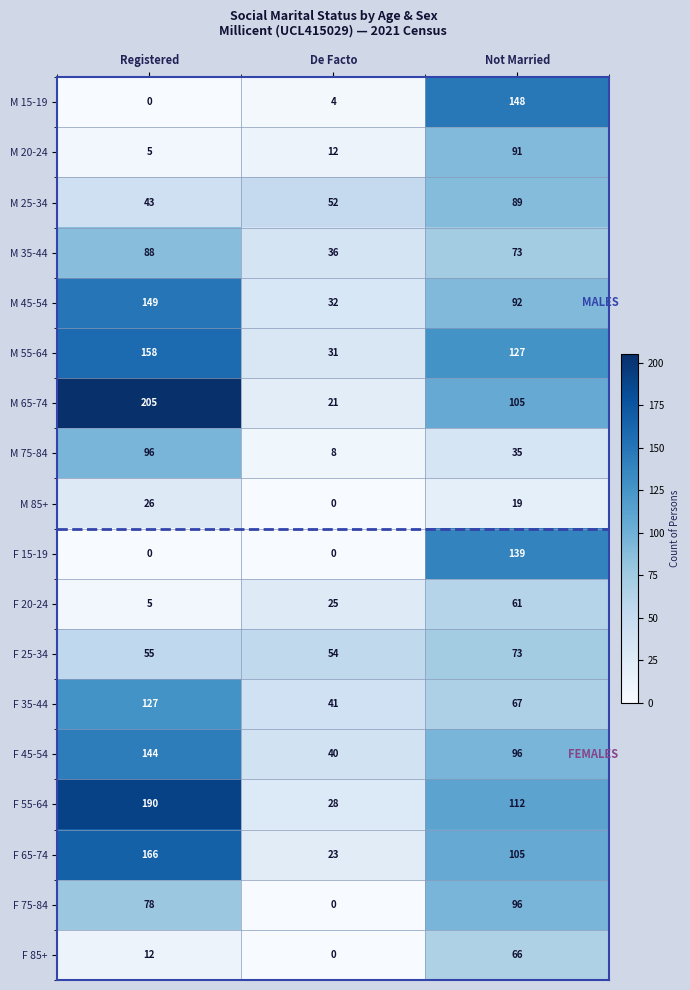

List the labels in order of F 85+ value, largest first.

Not Married, Registered, De Facto